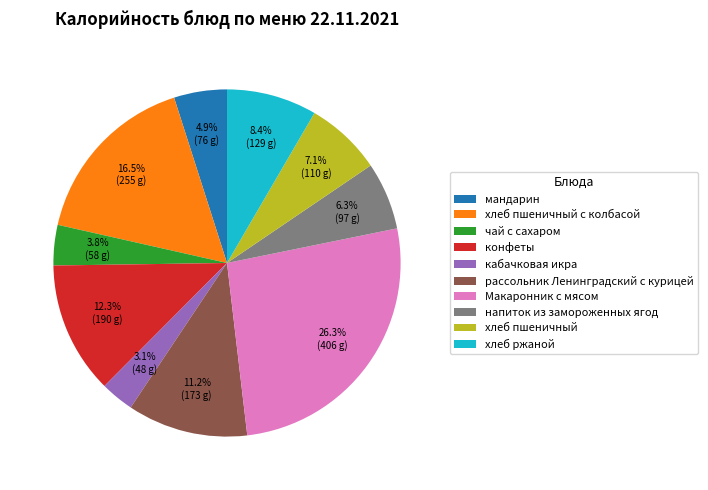

Which has a higher value, напиток из замороженных ягод or Макаронник с мясом?

Макаронник с мясом